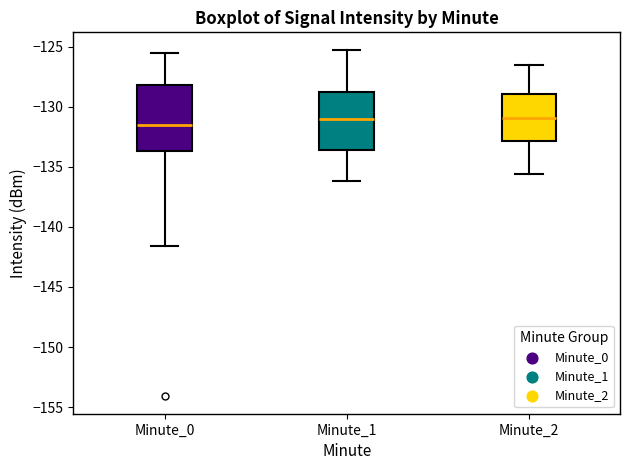

Where is the upper edge of the box for Minute_1 on the y-axis? The values are not printed on the chart, so give them approximately, as read against the axis.

-128.5